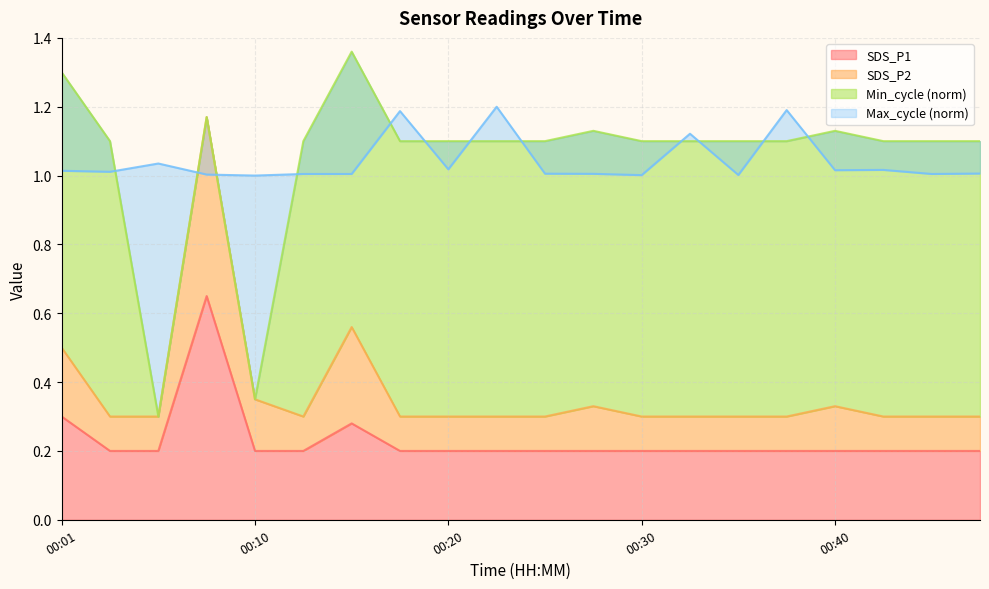

True or false: SDS_P2 has more than 1 points higher than both neighbors.

True